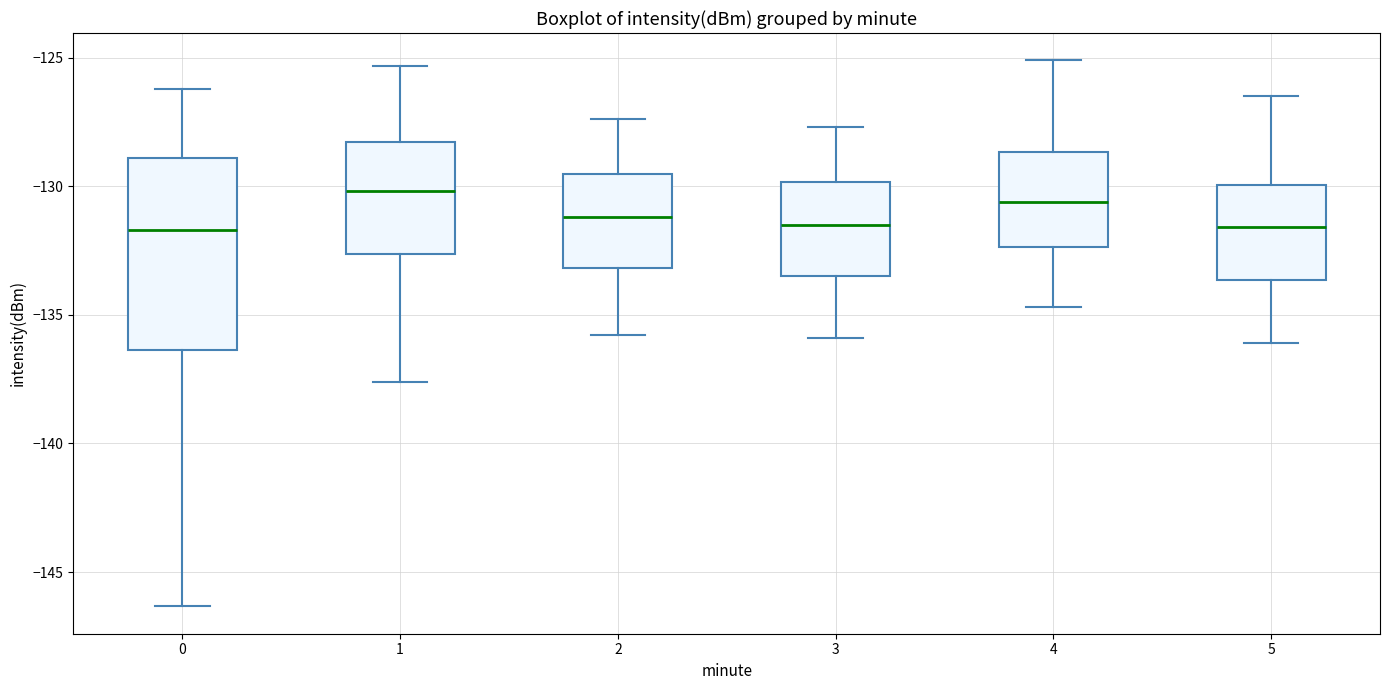

Reading left to right, read every box against the y-axis: the position of its median line, the range the box covers, and the ends of its whiskers. The values are not printed on the chart, so give them approximately, as read against the axis.

0: median -131.5, box -136.5 to -129.0, whiskers -146.5 to -126.0
1: median -130.0, box -132.5 to -128.5, whiskers -137.5 to -125.5
2: median -131.0, box -133.0 to -129.5, whiskers -136.0 to -127.5
3: median -131.5, box -133.5 to -130.0, whiskers -136.0 to -127.5
4: median -130.5, box -132.5 to -128.5, whiskers -134.5 to -125.0
5: median -131.5, box -133.5 to -130.0, whiskers -136.0 to -126.5